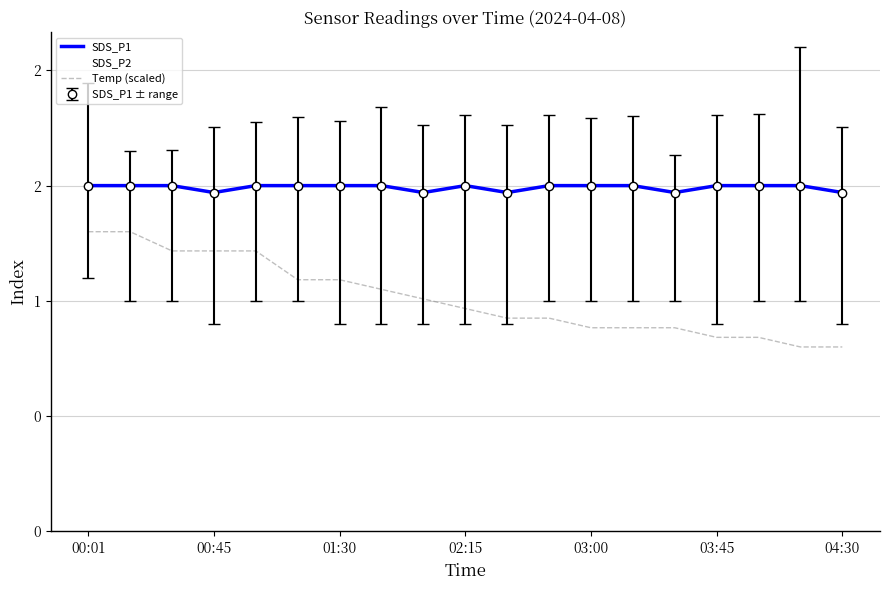

In SDS_P2, how many points are lower than both neighbors (excluding endpoints)?

2